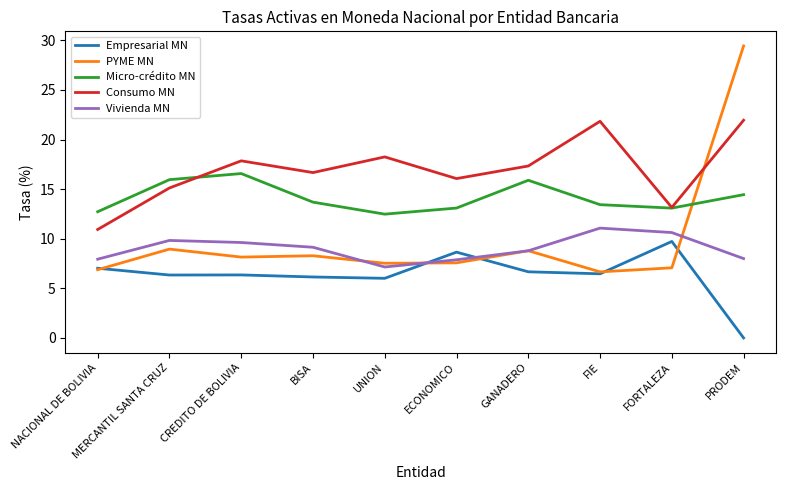

True or false: PYME MN has a value of 19.1 at PRODEM.

False